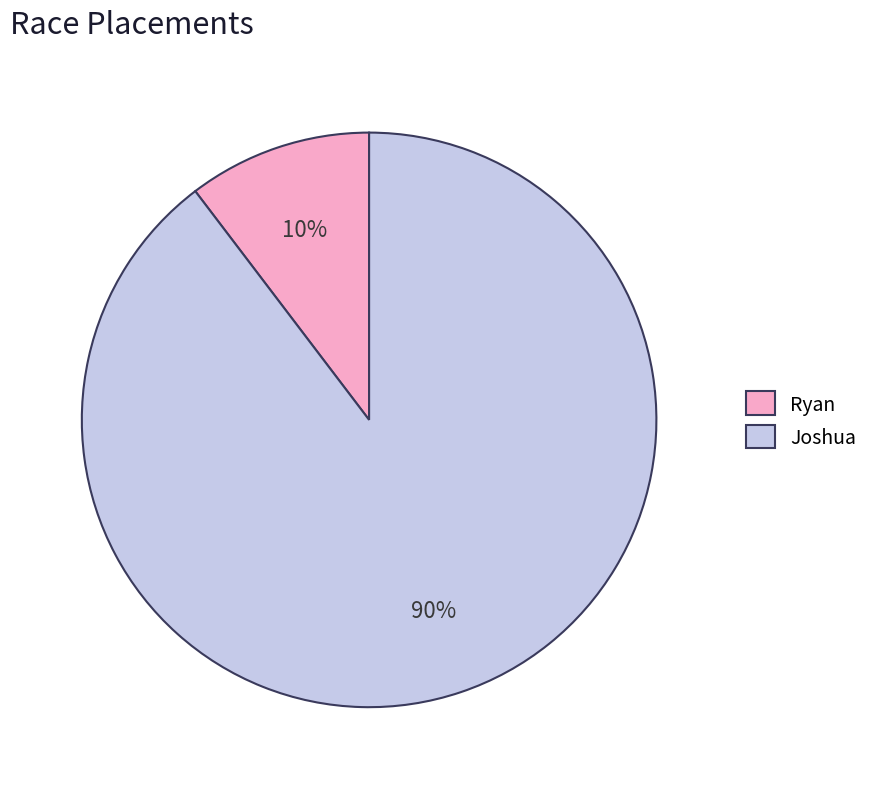

To the nearest percent, what portion does Ryan represent?

10%